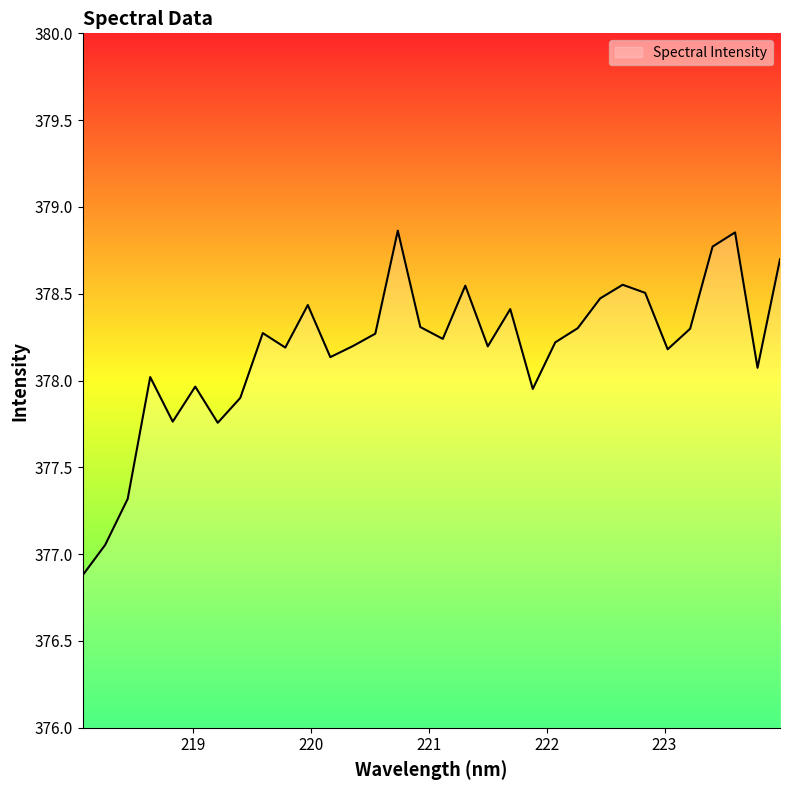

What is the smallest value displayed?

376.9